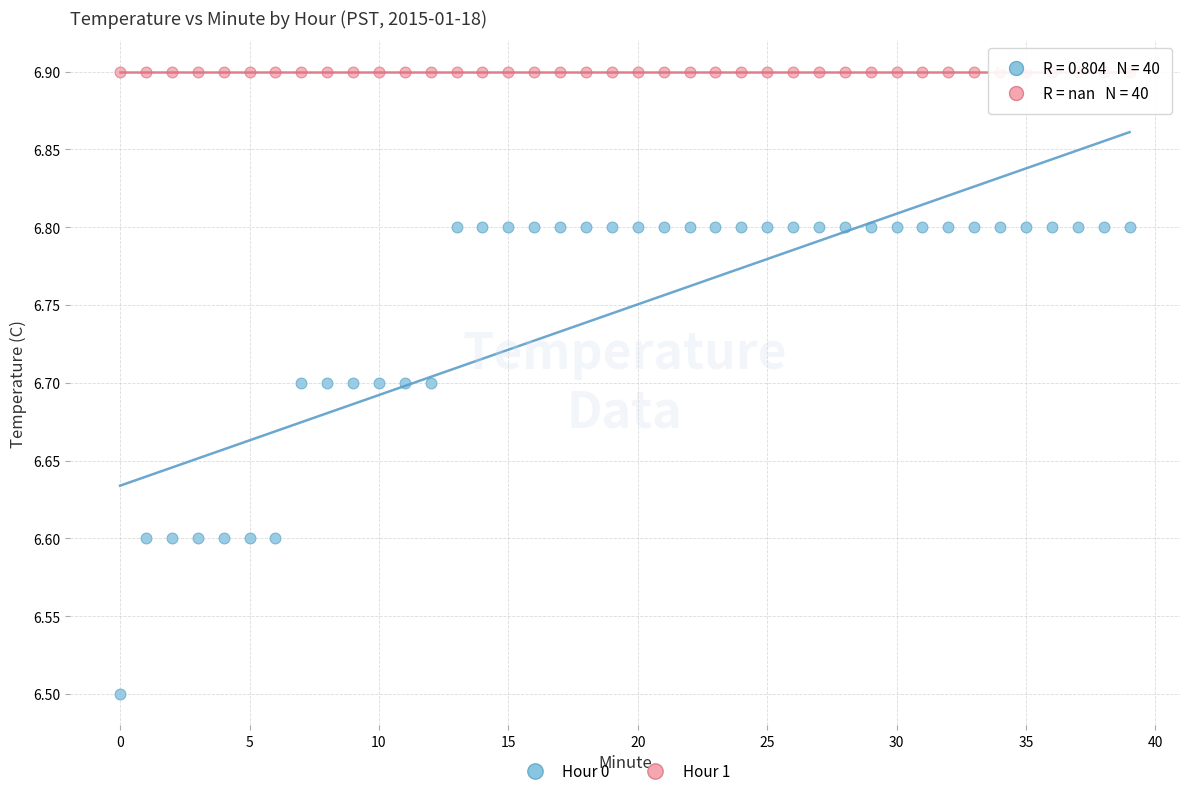

In the Hour 0 series, what Y value is closest to 6?

6.5